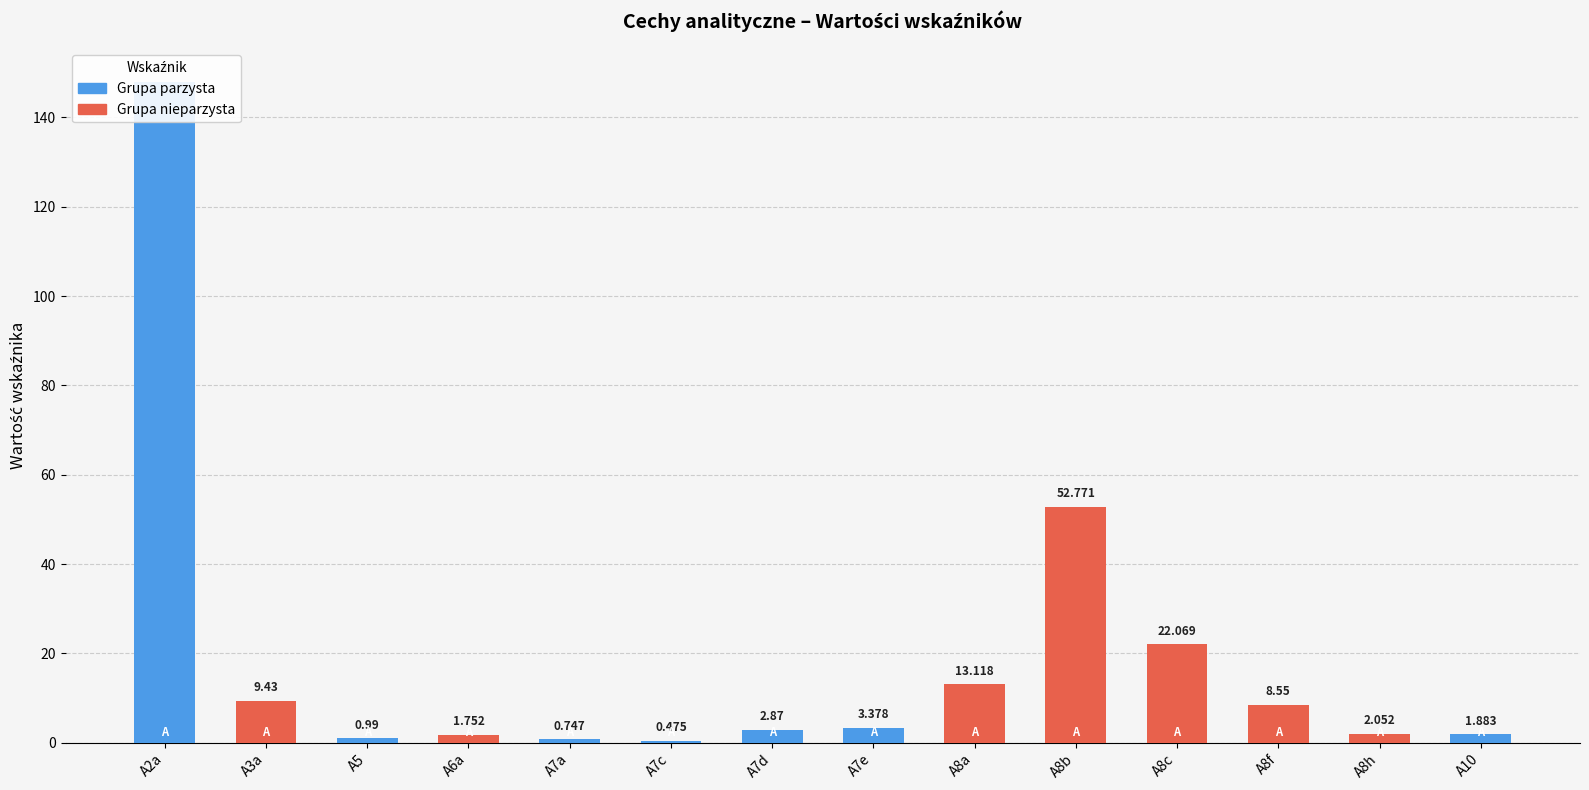

What is the change in value from A8a to A8h?

-11.1